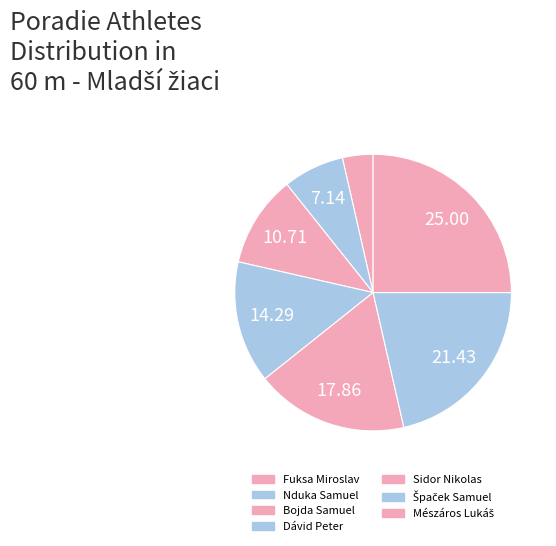

Which category has the smallest portion of the pie?

Fuksa Miroslav